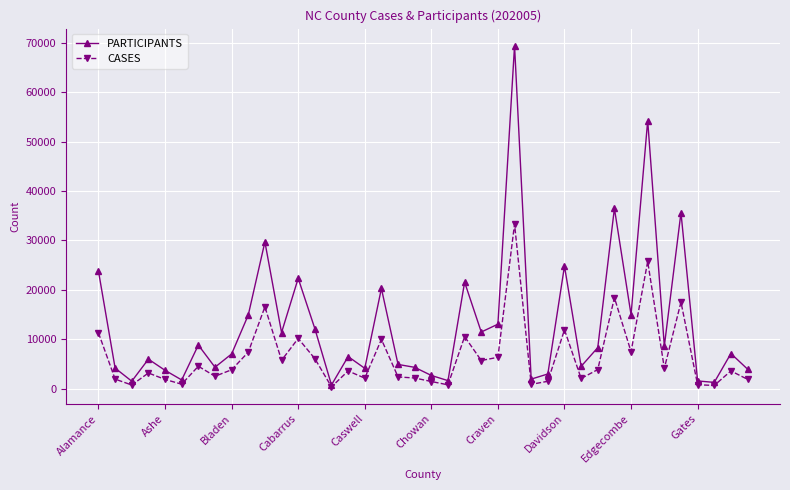

List the series in order of their peak value, highest first.

PARTICIPANTS, CASES